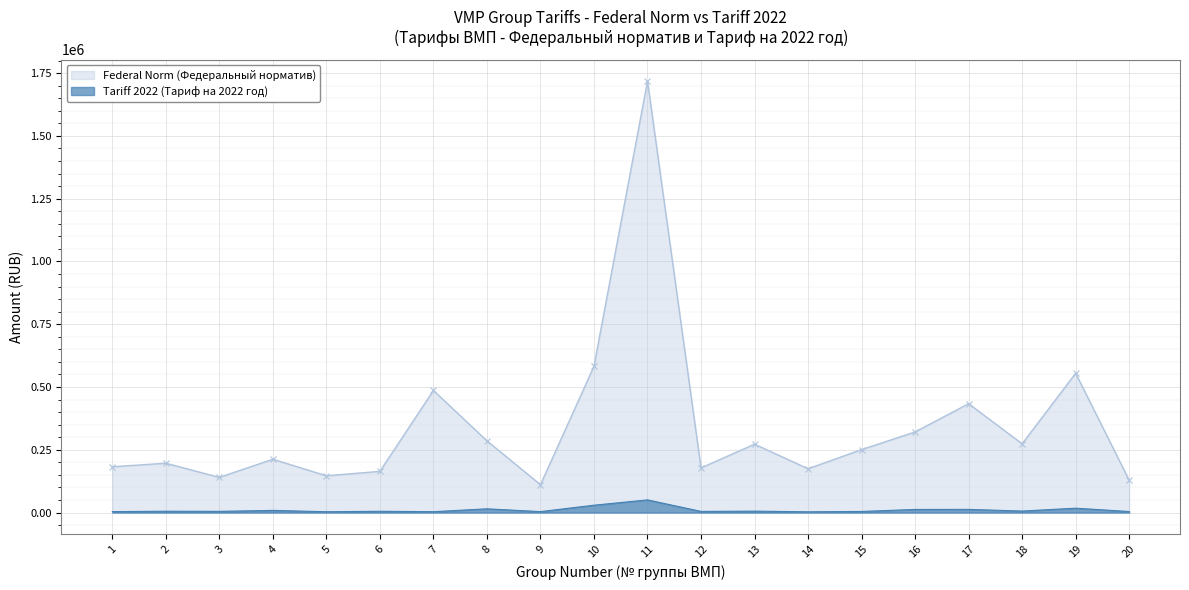

At which category does the data reach its first local valley?

3